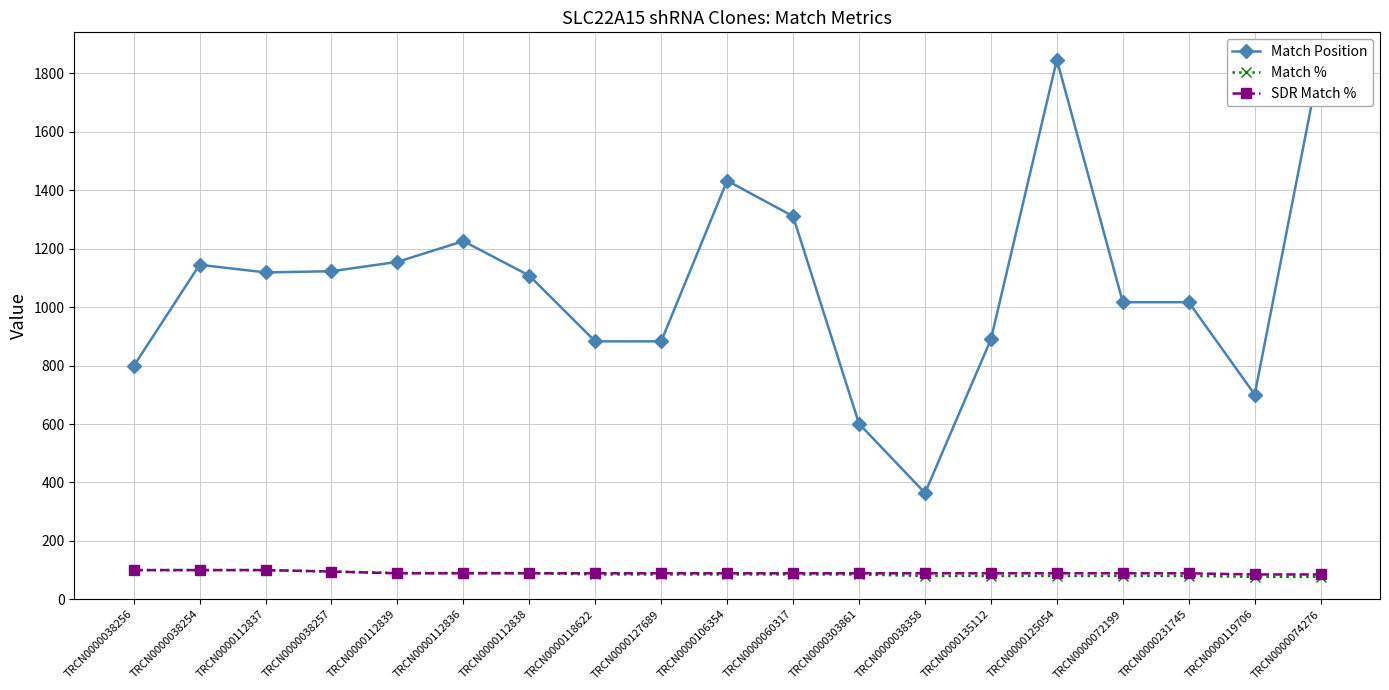

What is the label of the 15th point from the left?

TRCN0000125054